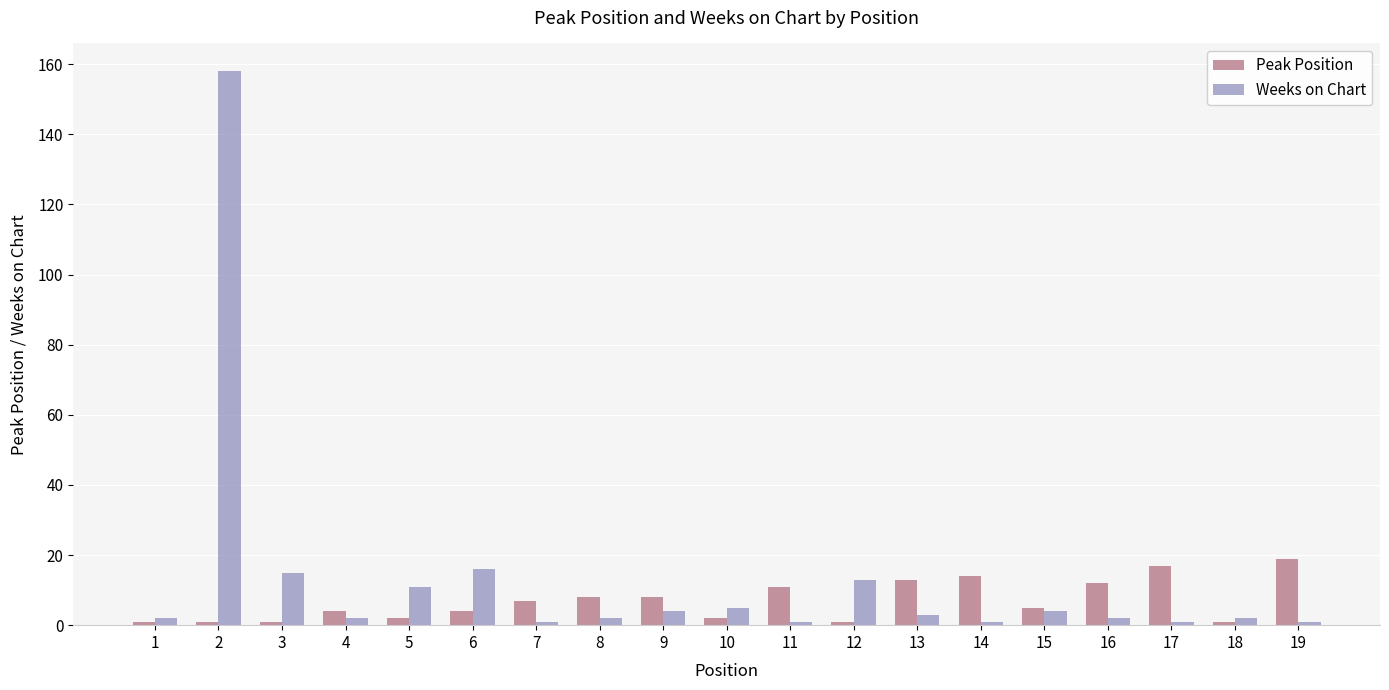

Rank the series at 3 from highest to lowest value.

Weeks on Chart, Peak Position